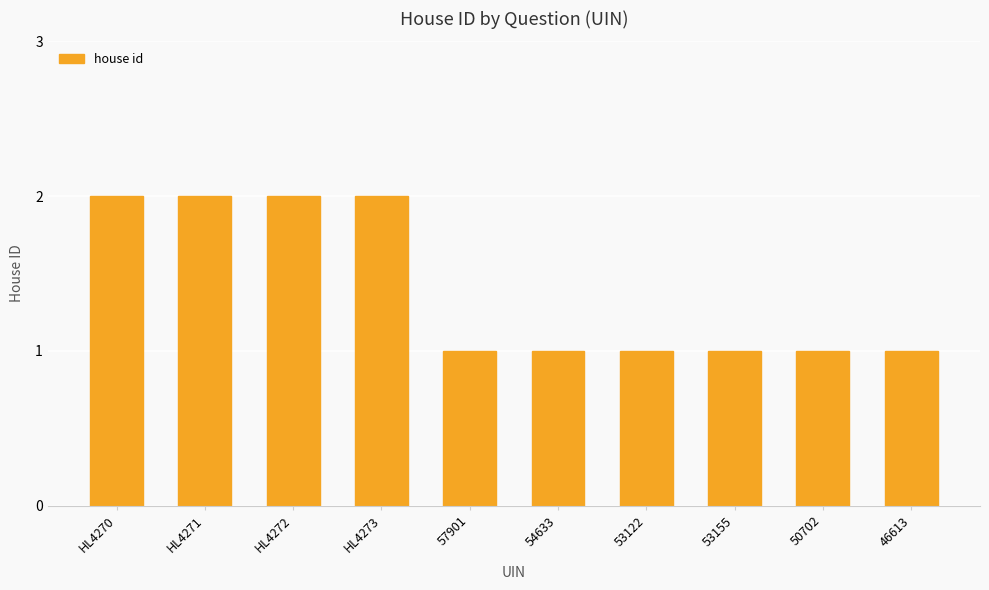

Reading left to right, extract all data points from this chart.

2	2	2	2	1	1	1	1	1	1